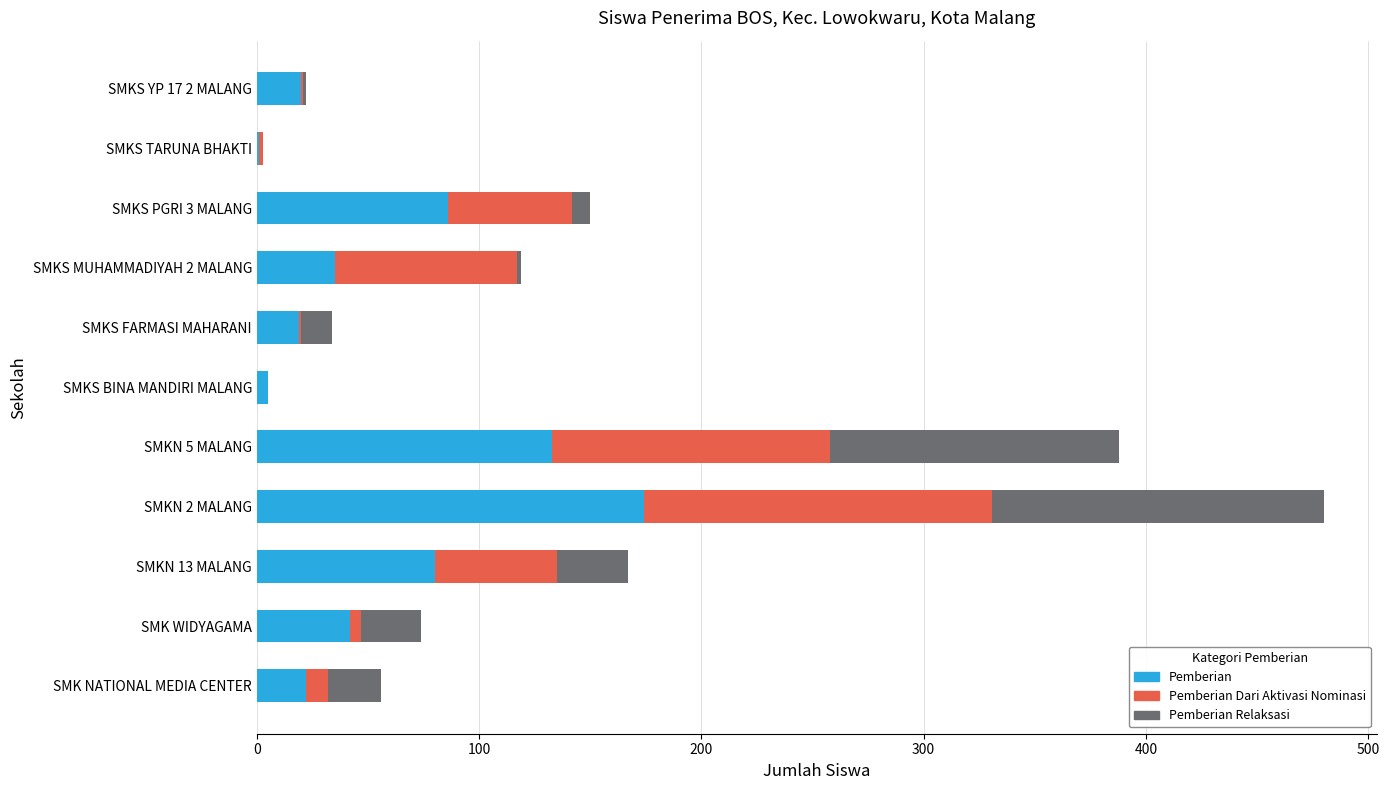

What are all the series names shown in the legend?

Pemberian, Pemberian Dari Aktivasi Nominasi, Pemberian Relaksasi